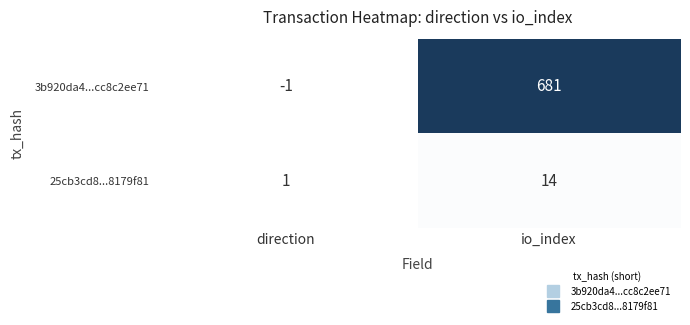

What is the difference between the 25cb3cd8...8179f81 values at io_index and direction?

13